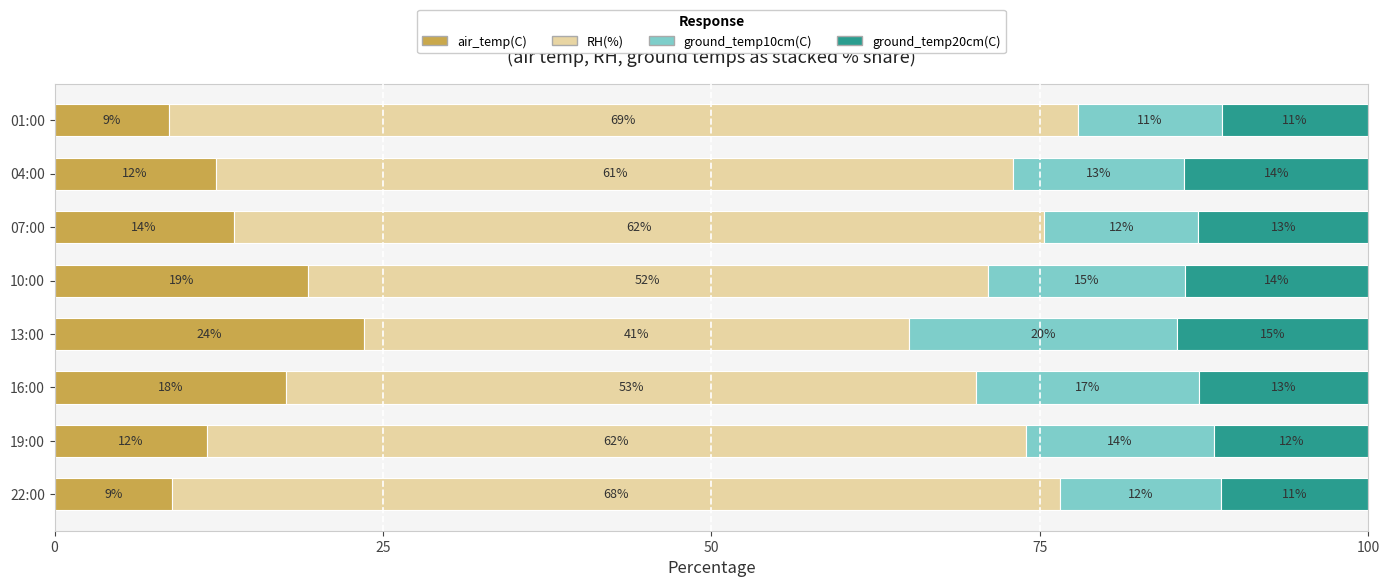

The air_temp(C) series shows 8.9 at 22:00. True or false?

True